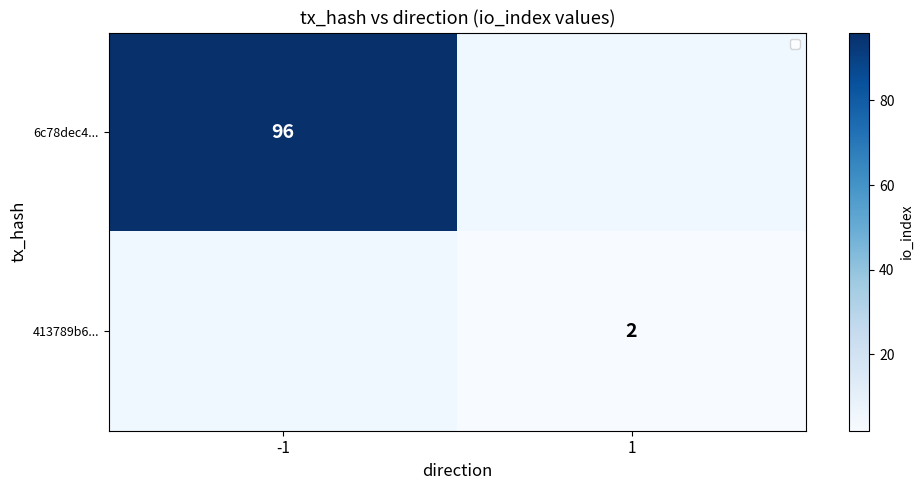

Is it true that 6c78dec4... equals 96 at -1?

True